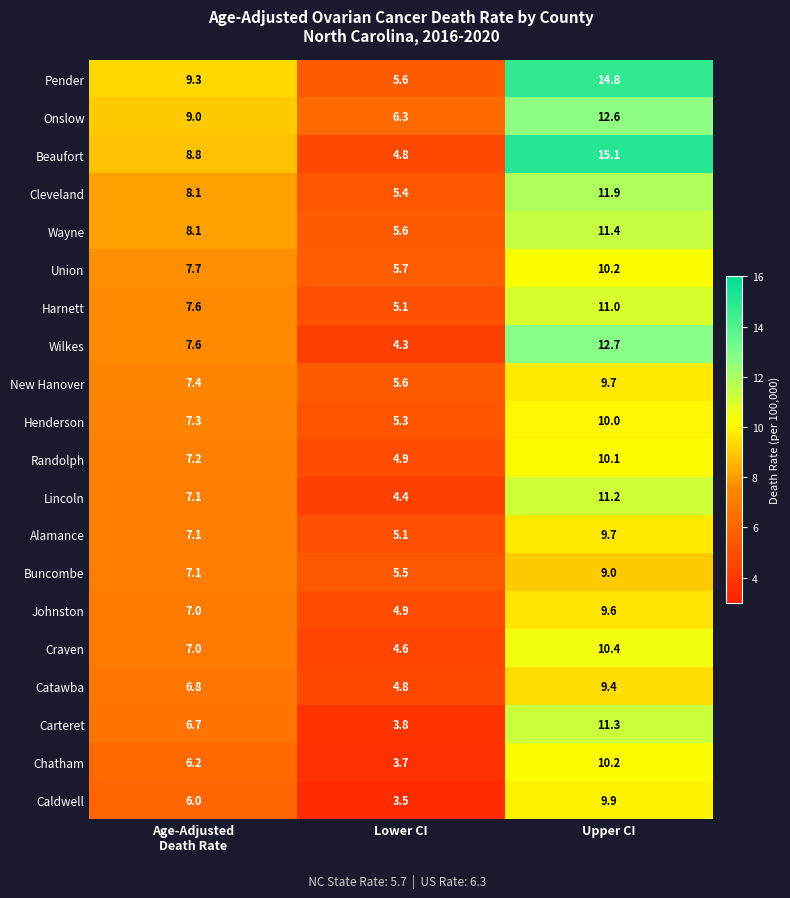

Which series has the largest range (max minus min)?

Beaufort